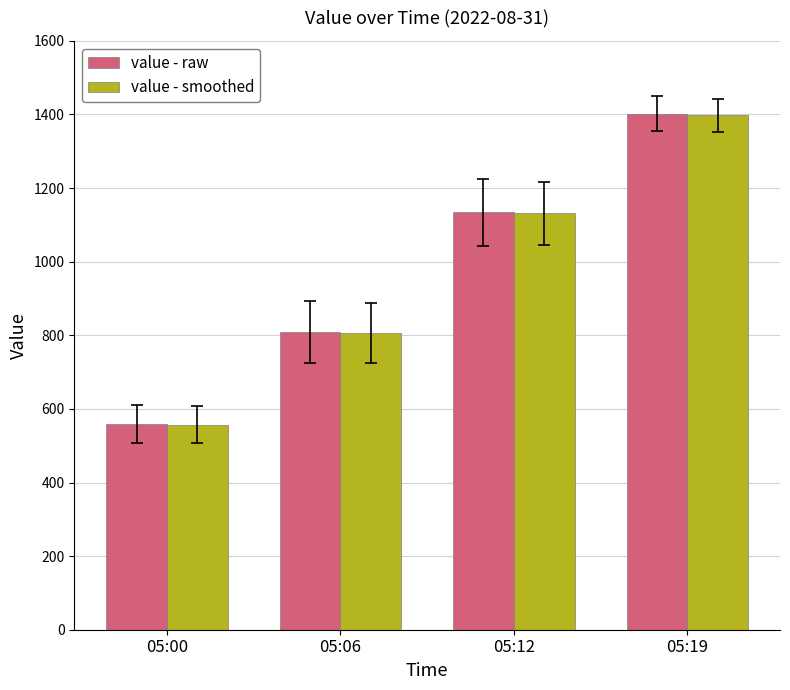

True or false: value - smoothed has a value of 1397.8 at 05:19.

True